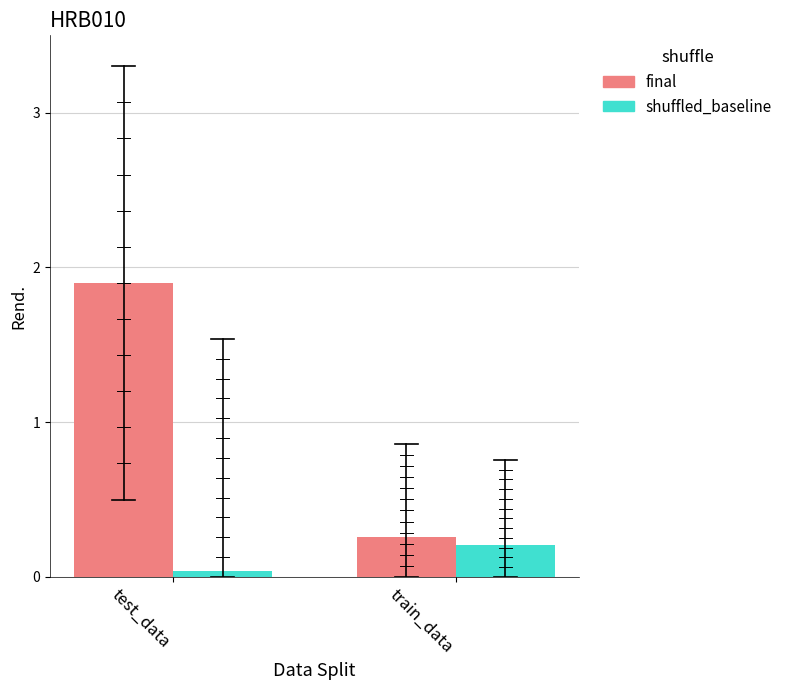

What is the label of the 2nd bar from the left?

train_data